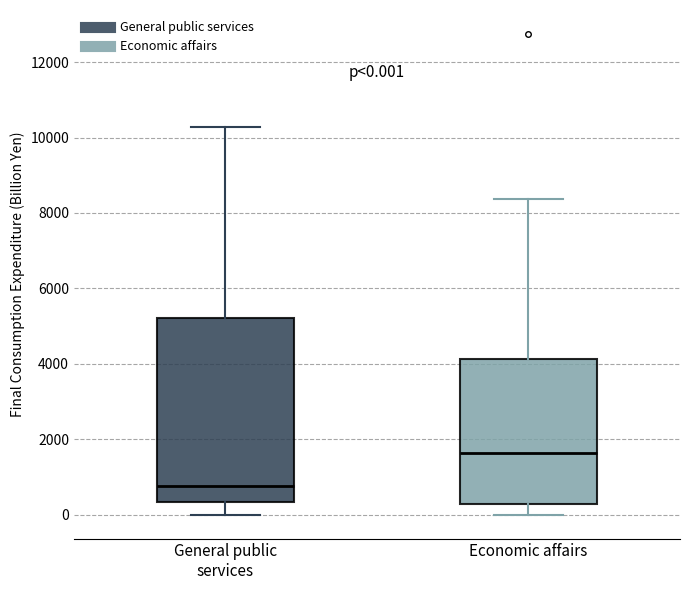

Which box is the tallest, from its lower edge to its upper edge?

General public services